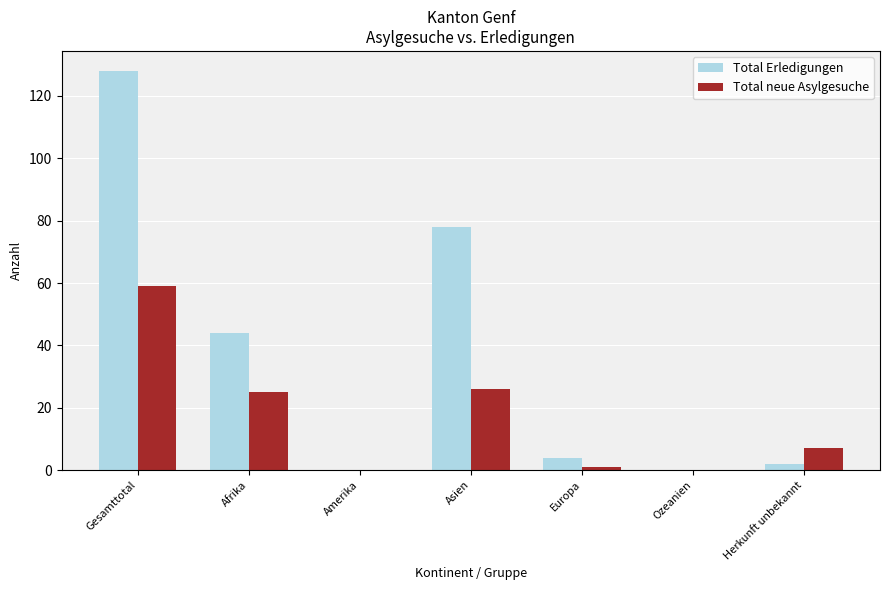

What is the approximate value of Total neue Asylgesuche at Asien, to the nearest 10?

30